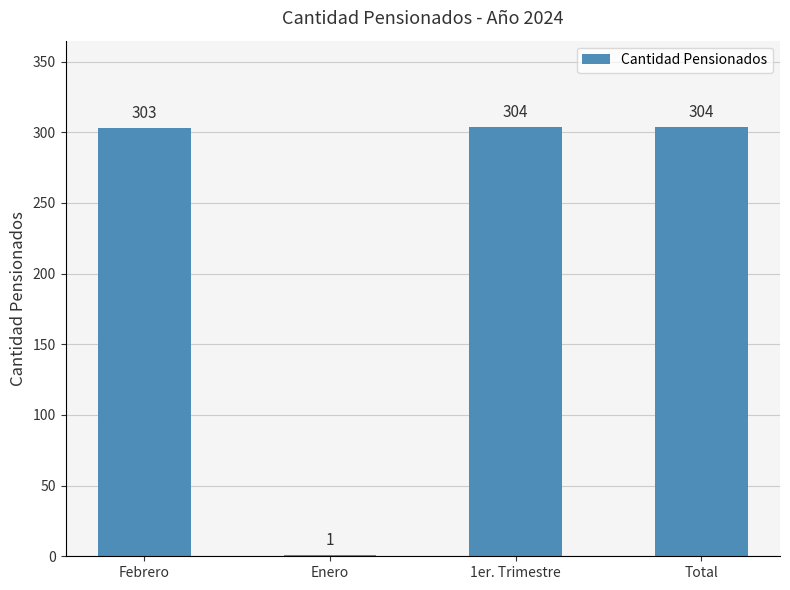

The chart shows a value of 1 at Enero. True or false?

True